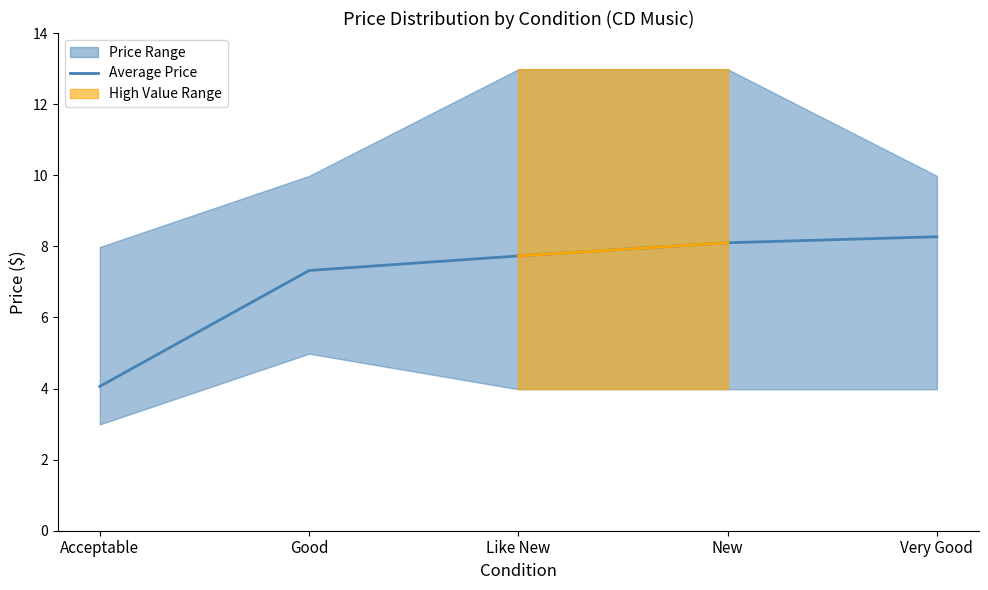

At which category does the chart reach its peak across all series?

Very Good